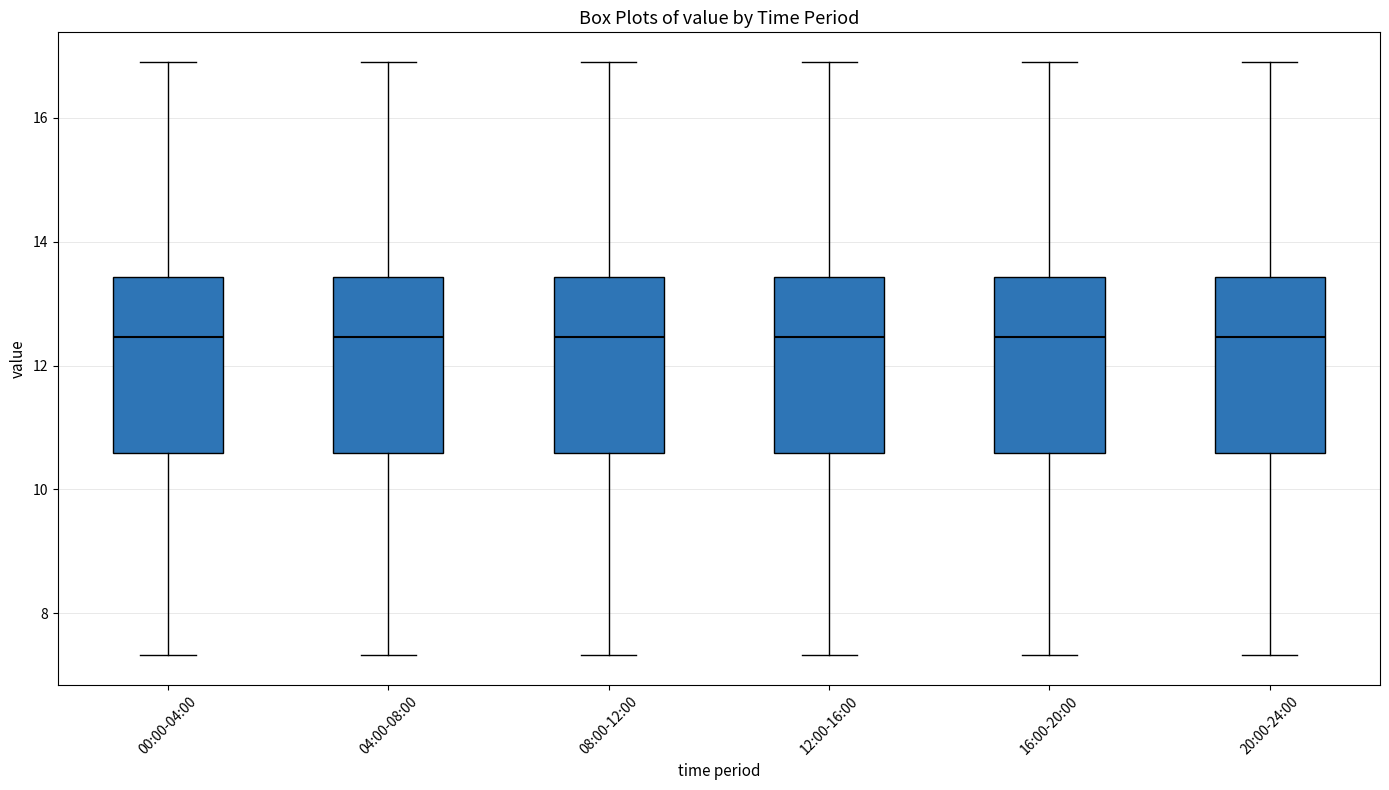

Reading left to right, transcribe this box plot: for each box, give where its median line is, the range the box spans, and where its two whiskers end, as read against the y-axis. The values are not printed on the chart, so give them approximately, as read against the axis.

00:00-04:00: median 12.4, box 10.6 to 13.4, whiskers 7.4 to 17.0
04:00-08:00: median 12.4, box 10.6 to 13.4, whiskers 7.4 to 17.0
08:00-12:00: median 12.4, box 10.6 to 13.4, whiskers 7.4 to 17.0
12:00-16:00: median 12.4, box 10.6 to 13.4, whiskers 7.4 to 17.0
16:00-20:00: median 12.4, box 10.6 to 13.4, whiskers 7.4 to 17.0
20:00-24:00: median 12.4, box 10.6 to 13.4, whiskers 7.4 to 17.0